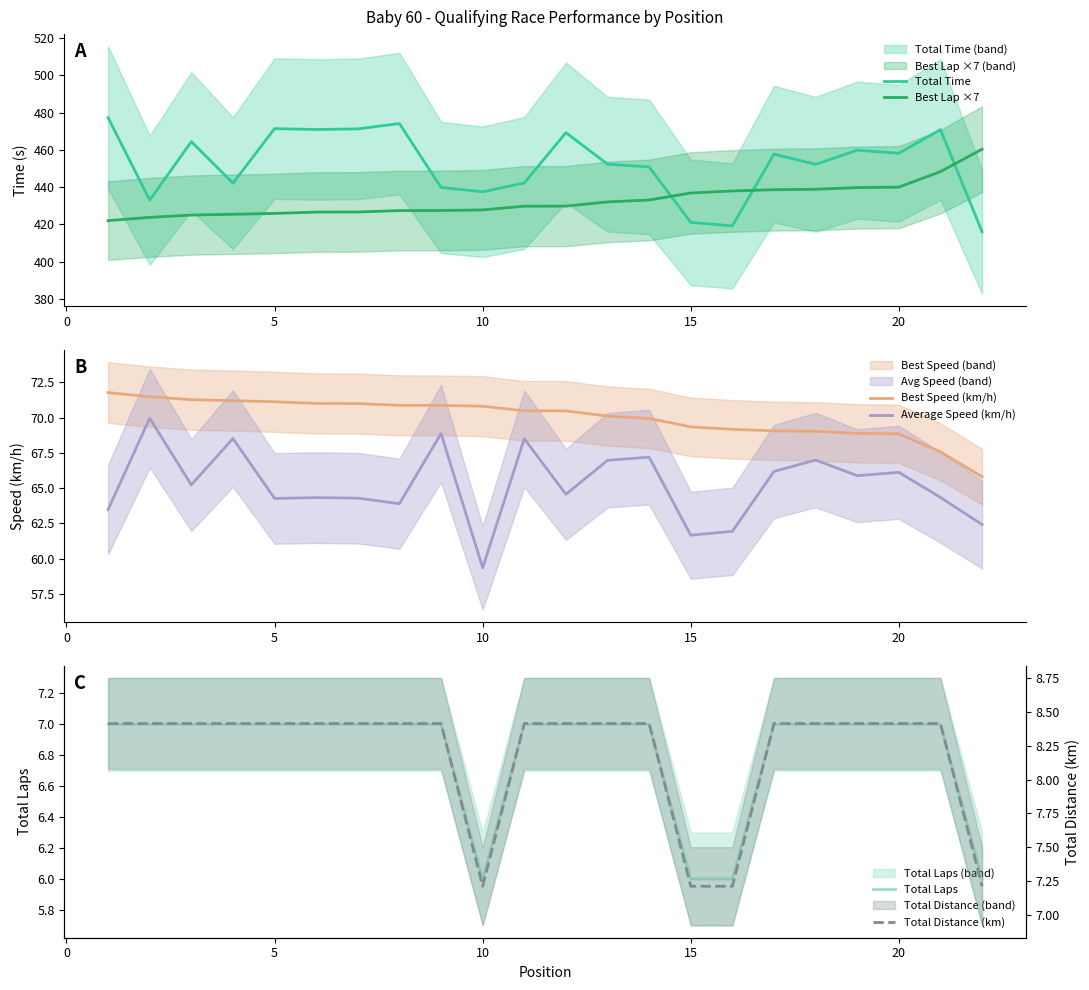

Which series has the largest total across all categories?

Total Time